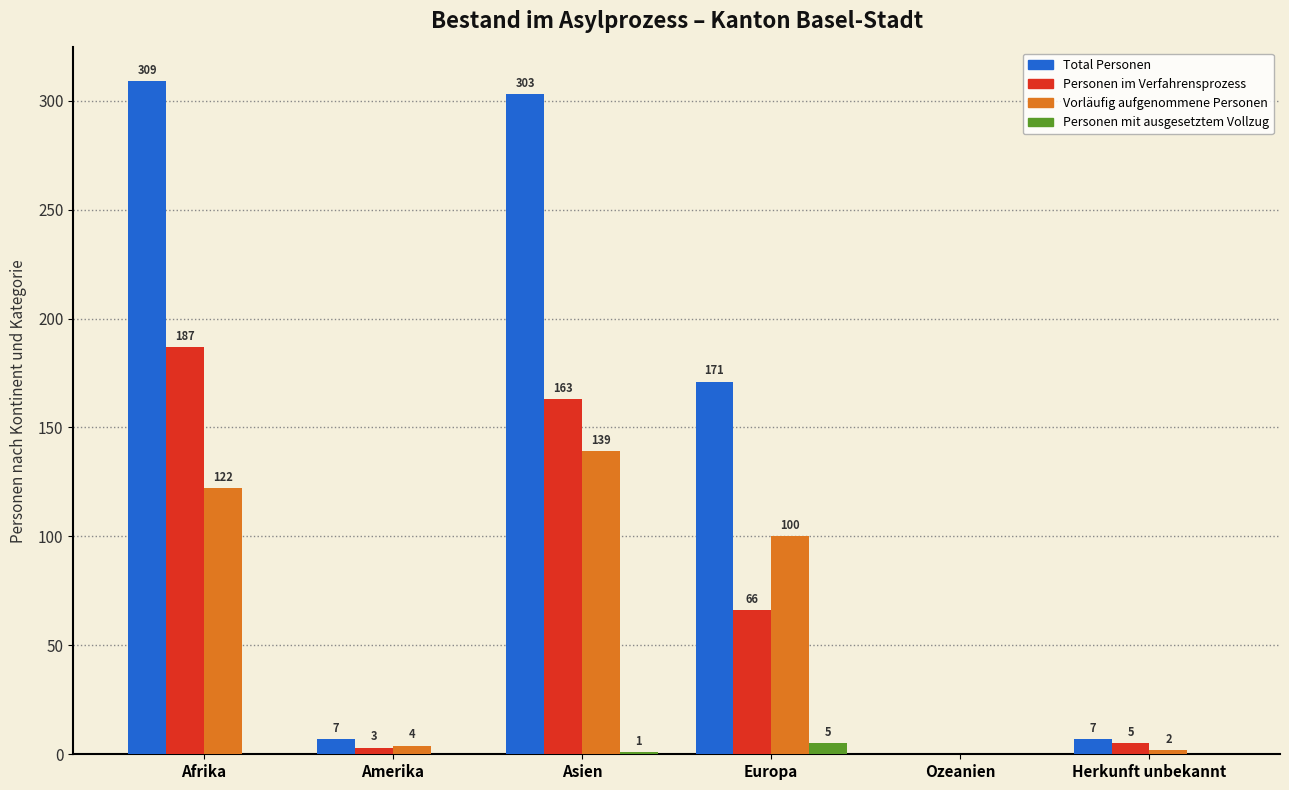

Which series has the largest total across all categories?

Total Personen